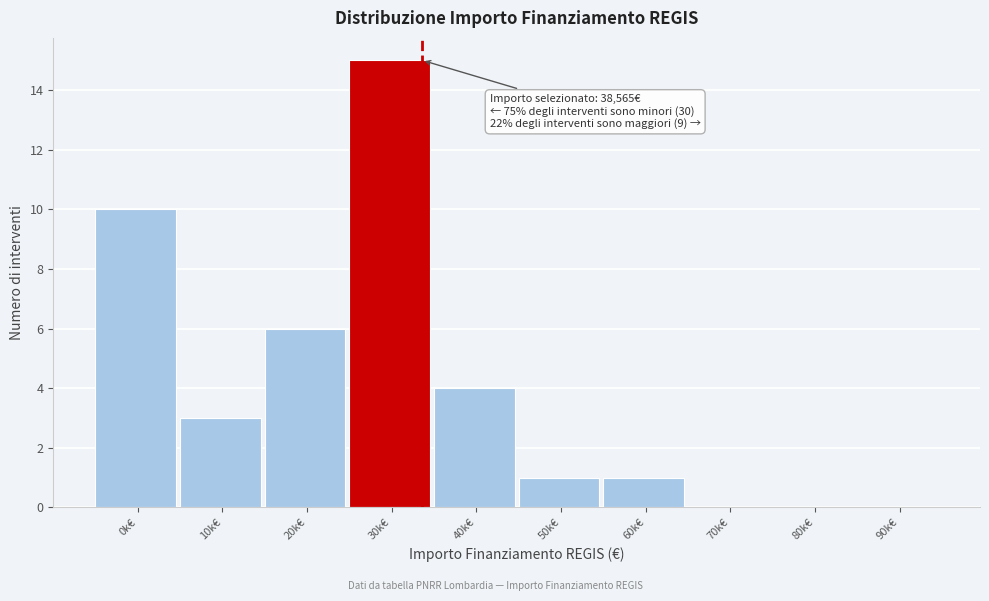

Reading left to right, transcribe all the data shown in this chart.

0k€=10	10k€=3	20k€=6	30k€=15	40k€=4	50k€=1	60k€=1	70k€=0	80k€=0	90k€=0